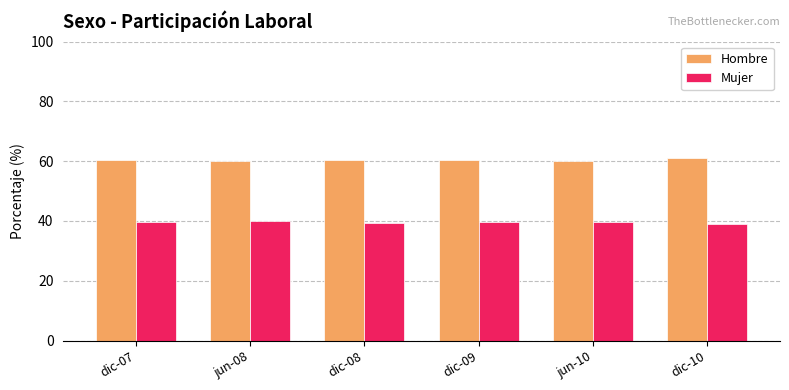

List the series in order of their peak value, highest first.

Hombre, Mujer